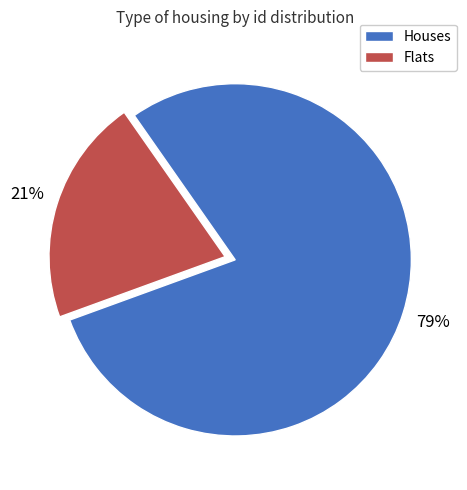

Count the number of slices in the pie.

2